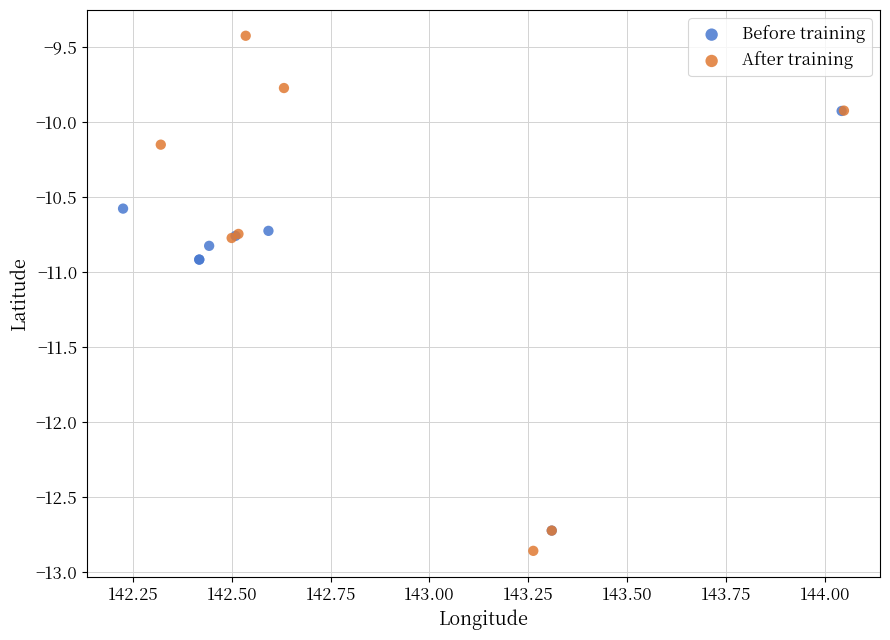

Which series contains the highest Y value?

After training